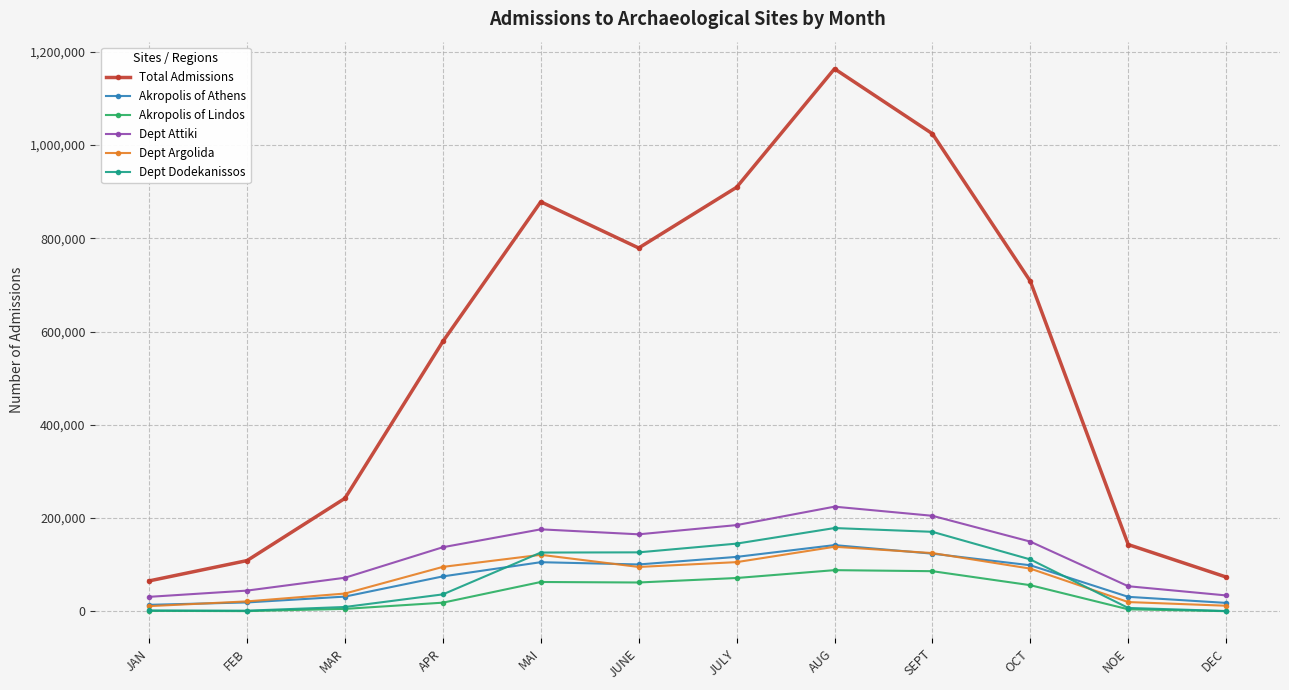

What is the maximum value for Dept Dodekanissos?

178709